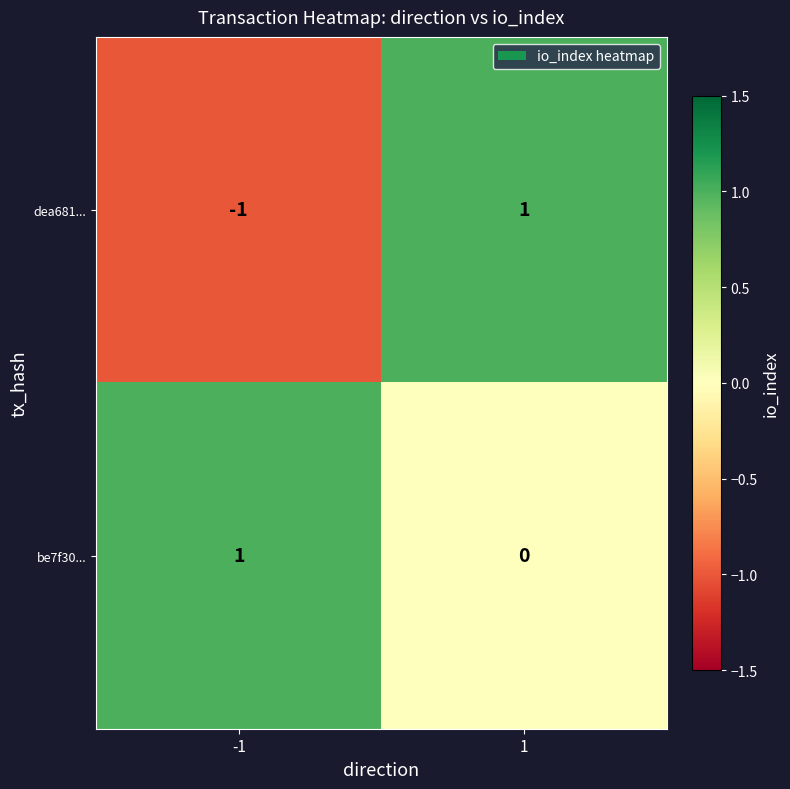

Between -1 and 1, which series saw the biggest shift?

dea681...